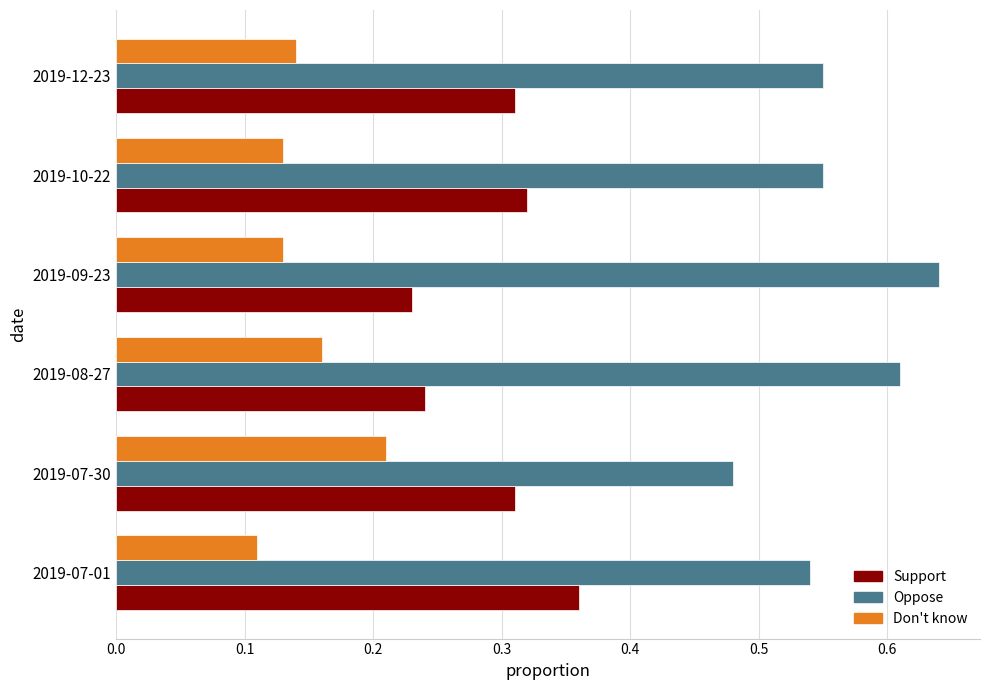

Between 2019-07-30 and 2019-08-27, which series saw the biggest shift?

Oppose